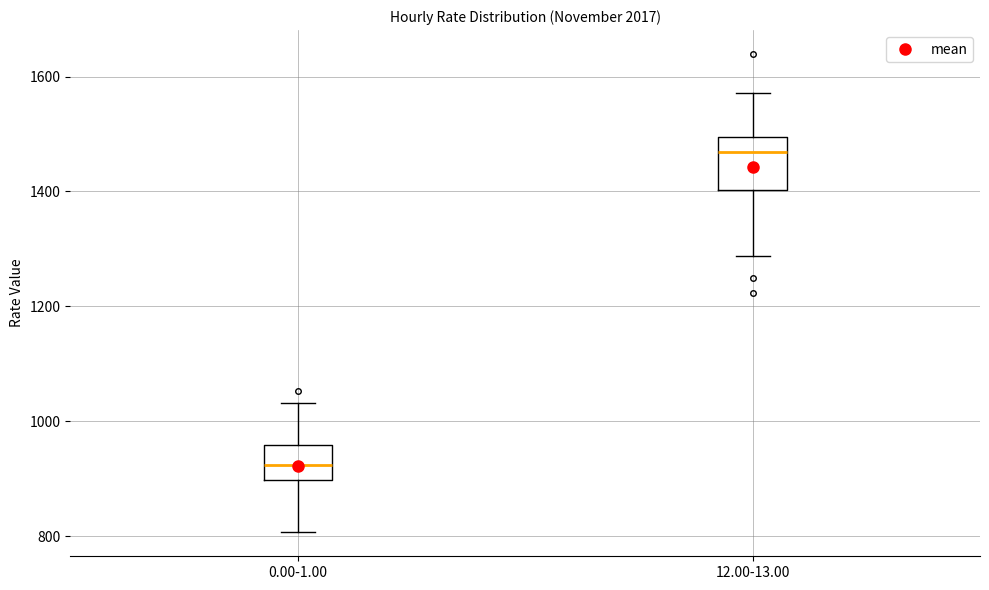

Which box has the lowest median line?

0.00-1.00